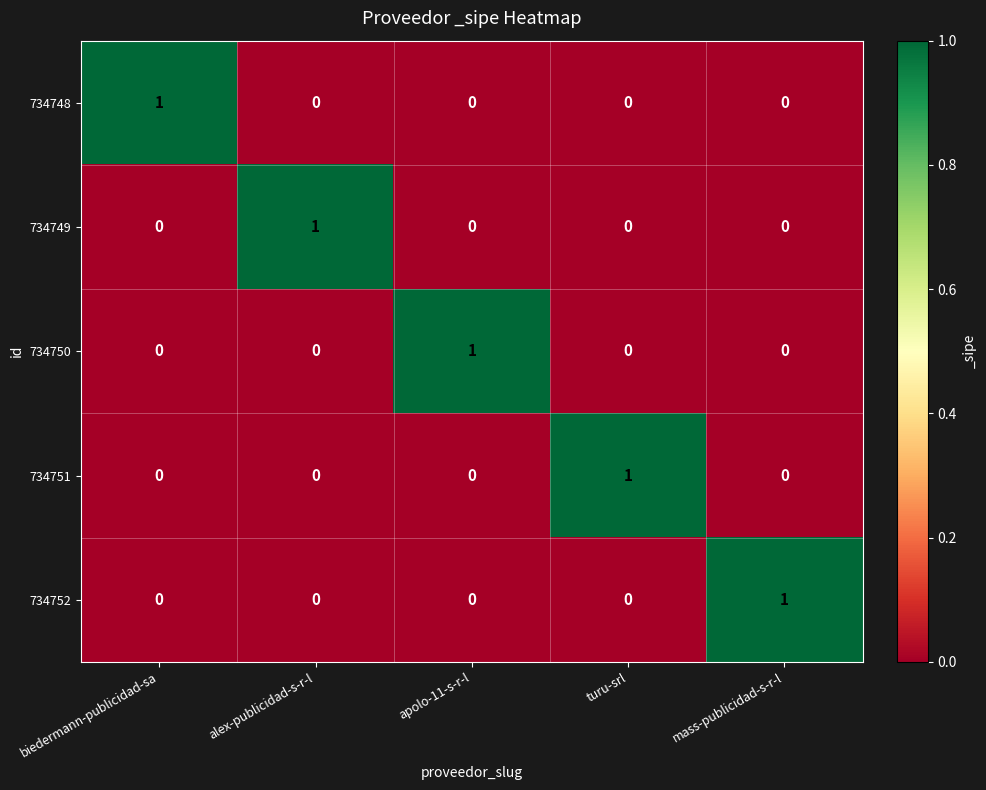

Count the number of categories in the chart.

5